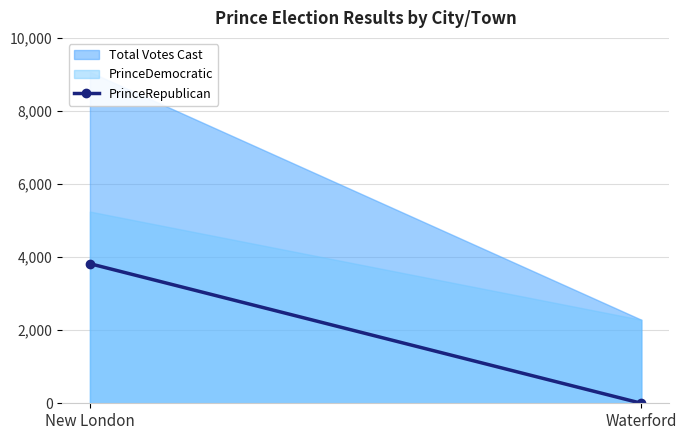

Is it true that the value at Waterford is 0?

True